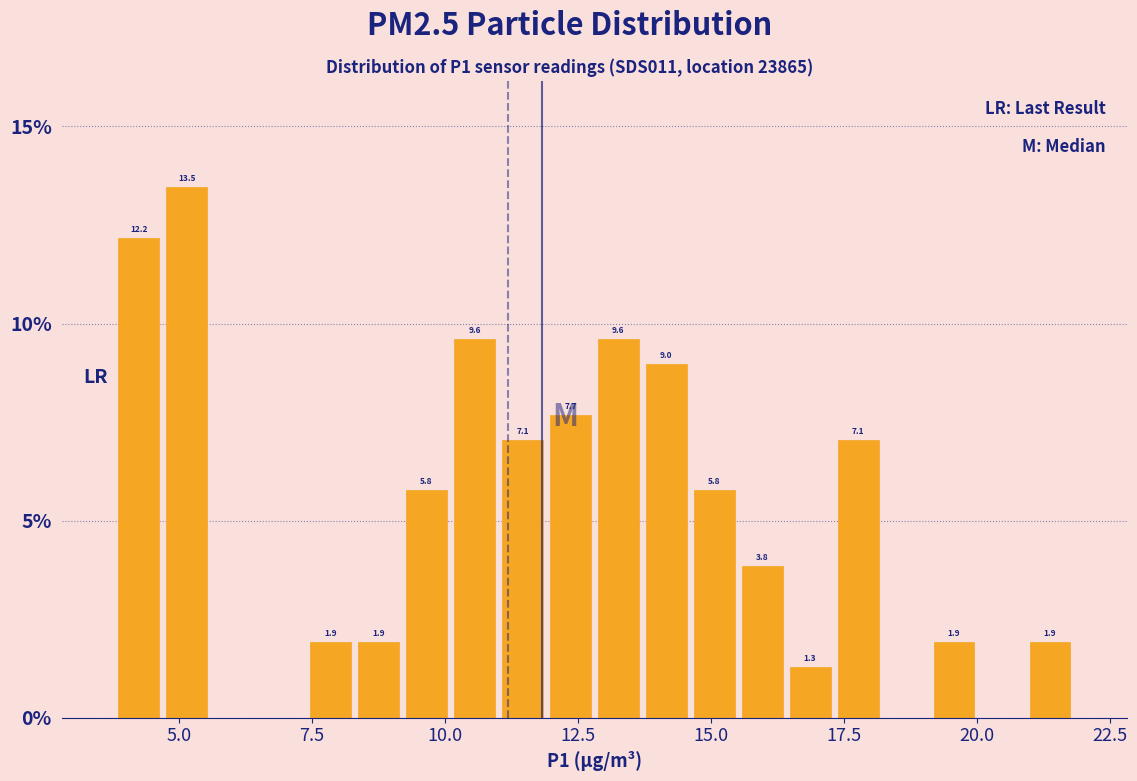

Read against the x-axis, roughly where is the centre of the tallest bar?

5.0